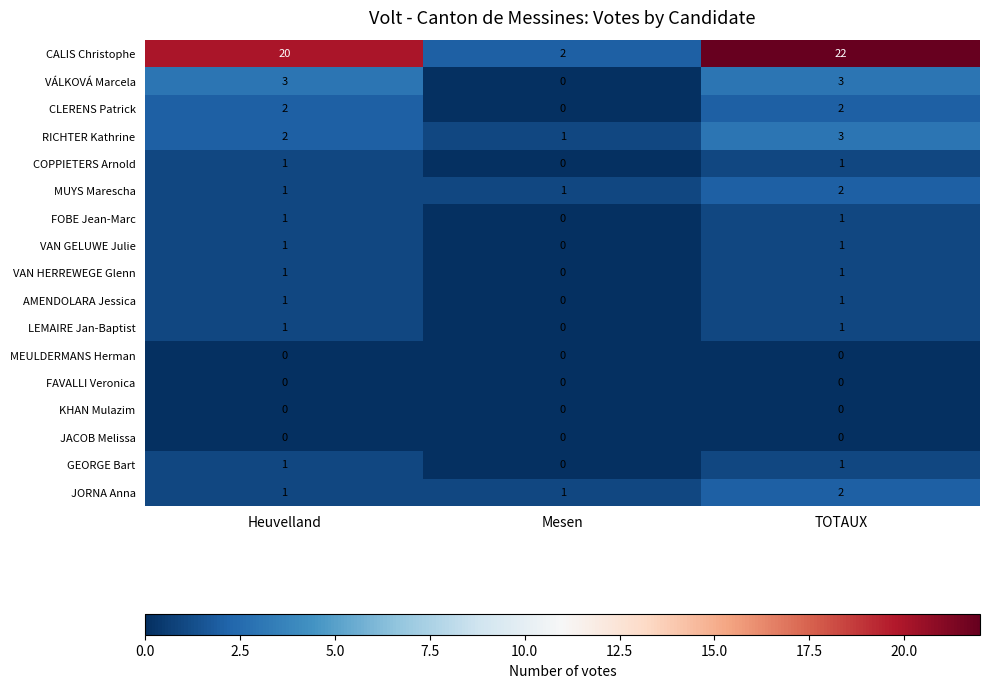

At which label does VÁLKOVÁ Marcela reach its minimum?

Mesen